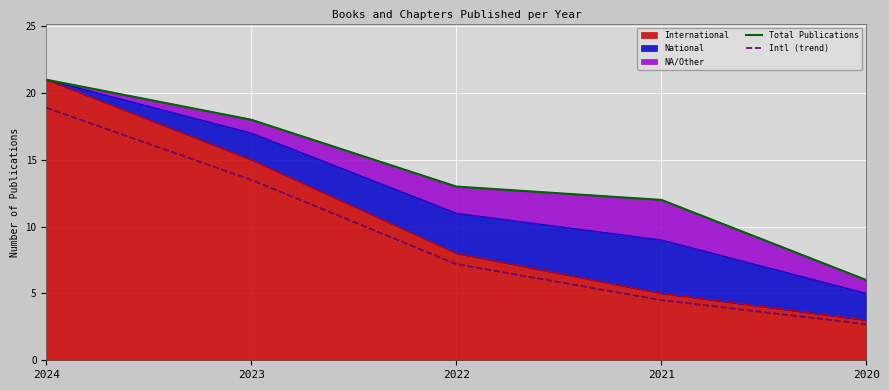

True or false: Intl (trend) and Total Publications intersect in this chart.

False